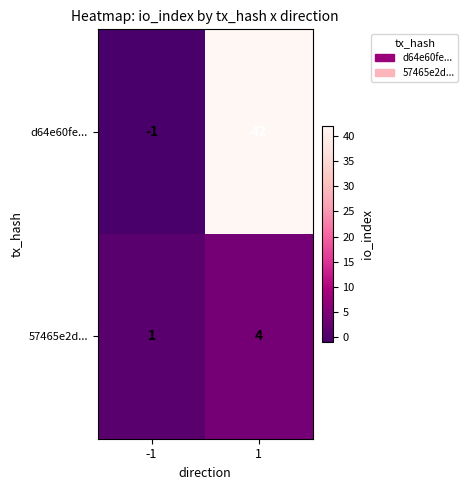

What is the greatest value displayed?

42